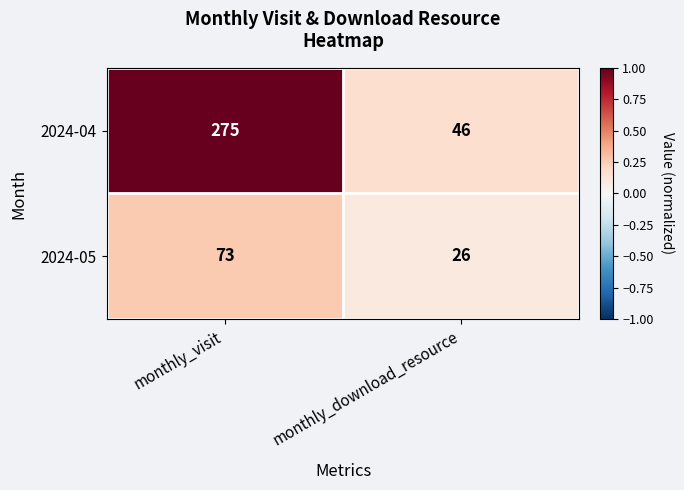

Which series changed the most between monthly_visit and monthly_download_resource?

2024-04